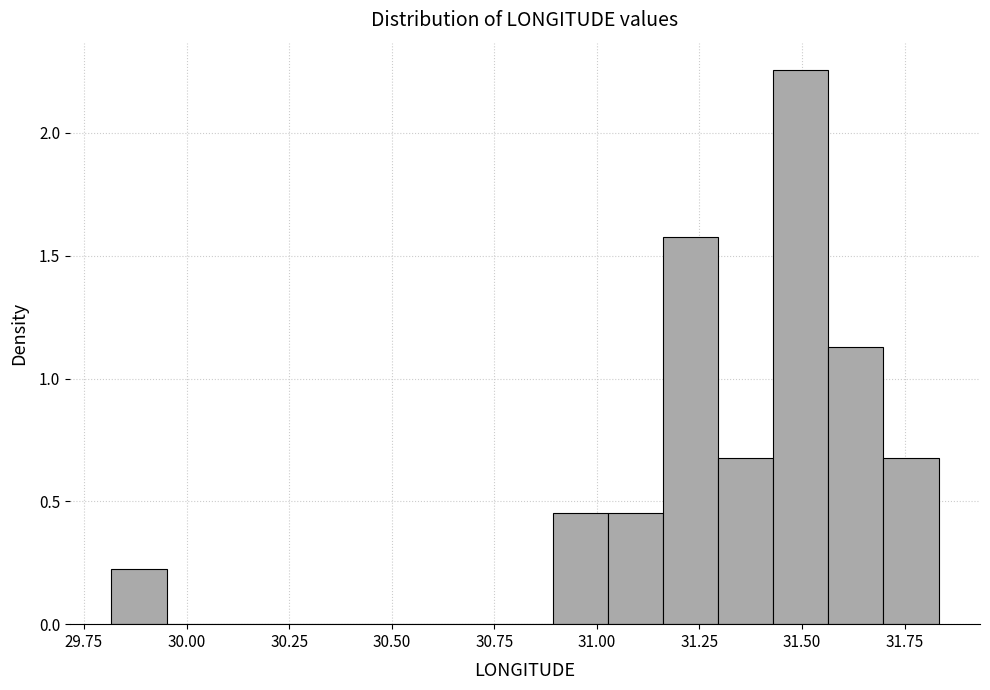

Read against the x-axis, roughly where is the centre of the tallest bar?

31.50